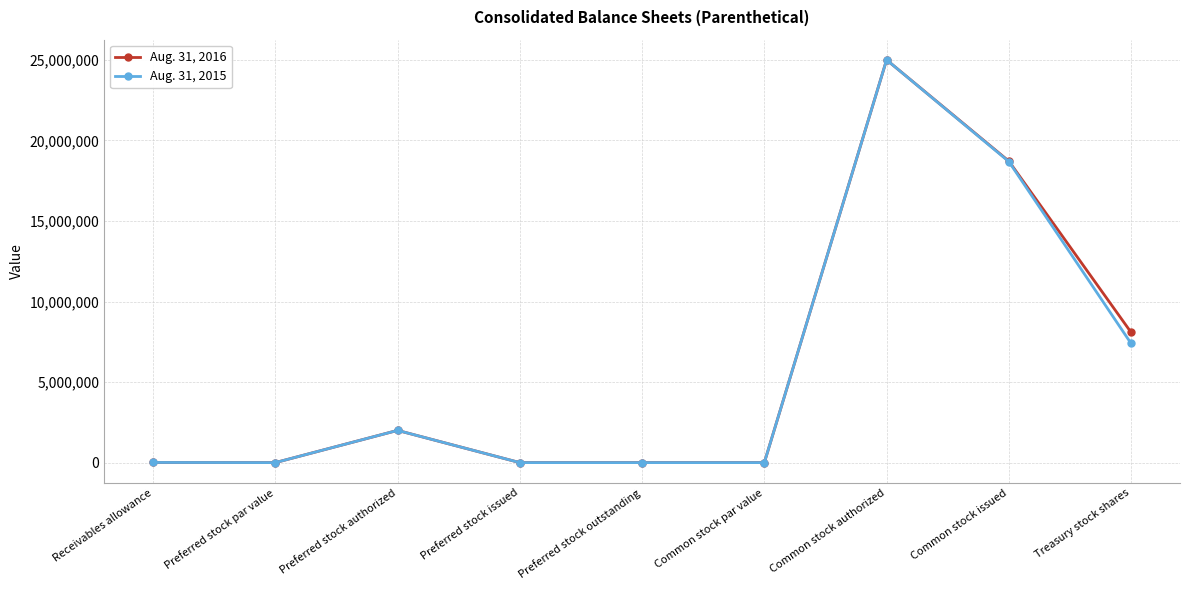

Is the value of Aug. 31, 2016 at Preferred stock outstanding greater than the value of Aug. 31, 2015 at Common stock authorized?

No